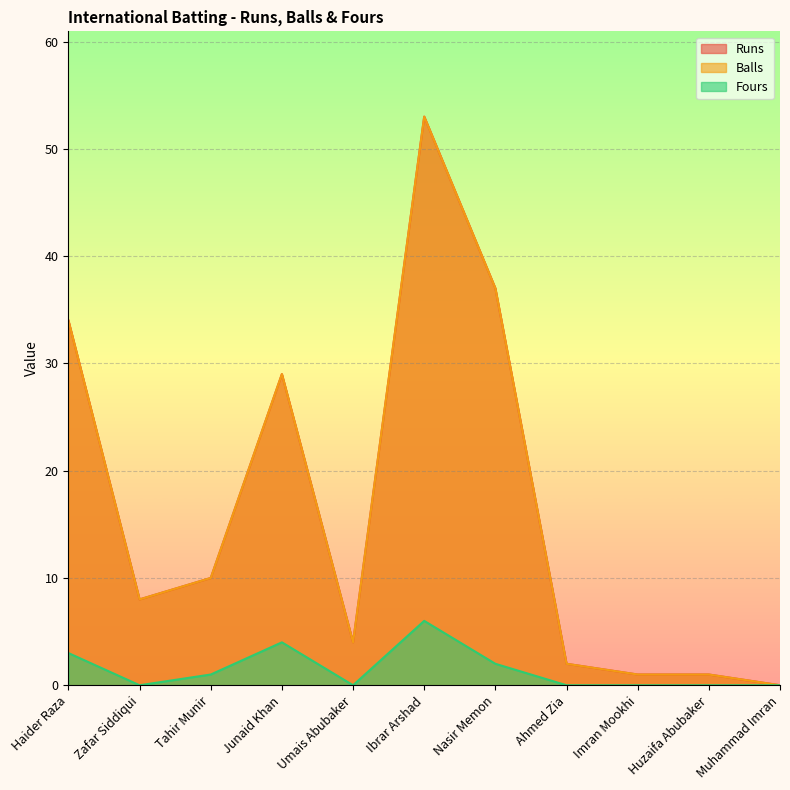

Reading left to right, extract all data points from this chart.

Runs: Haider Raza=34	Zafar Siddiqui=8	Tahir Munir=10	Junaid Khan=29	Umais Abubaker=4	Ibrar Arshad=53	Nasir Memon=37	Ahmed Zia=2	Imran Mookhi=1	Huzaifa Abubaker=1	Muhammad Imran=0
Balls: Haider Raza=34	Zafar Siddiqui=8	Tahir Munir=10	Junaid Khan=29	Umais Abubaker=4	Ibrar Arshad=53	Nasir Memon=37	Ahmed Zia=2	Imran Mookhi=1	Huzaifa Abubaker=1	Muhammad Imran=0
Fours: Haider Raza=3	Zafar Siddiqui=0	Tahir Munir=1	Junaid Khan=4	Umais Abubaker=0	Ibrar Arshad=6	Nasir Memon=2	Ahmed Zia=0	Imran Mookhi=0	Huzaifa Abubaker=0	Muhammad Imran=0